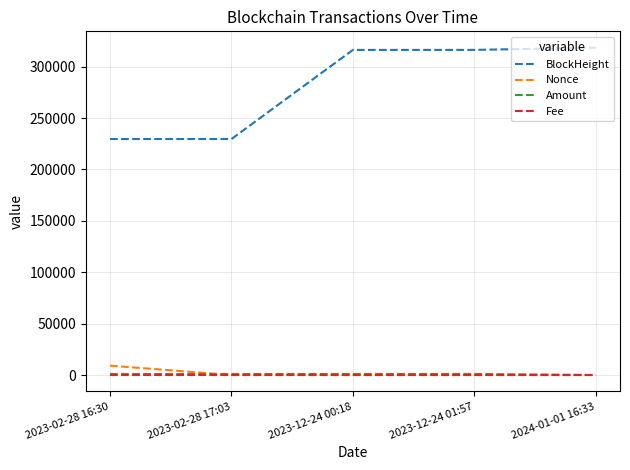

Which series has the largest range (max minus min)?

BlockHeight